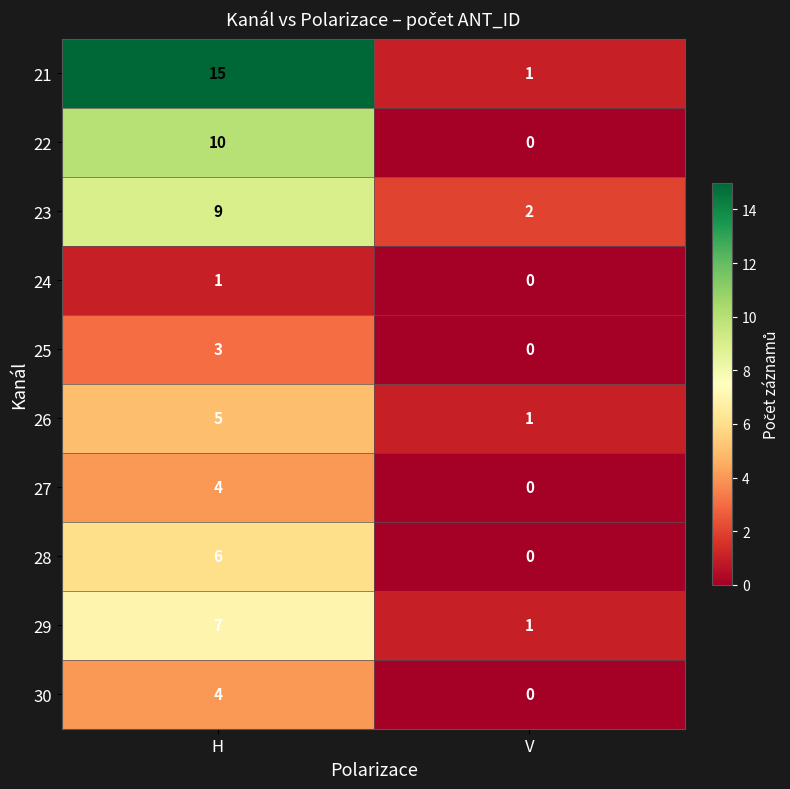

How many series are shown in this chart?

10